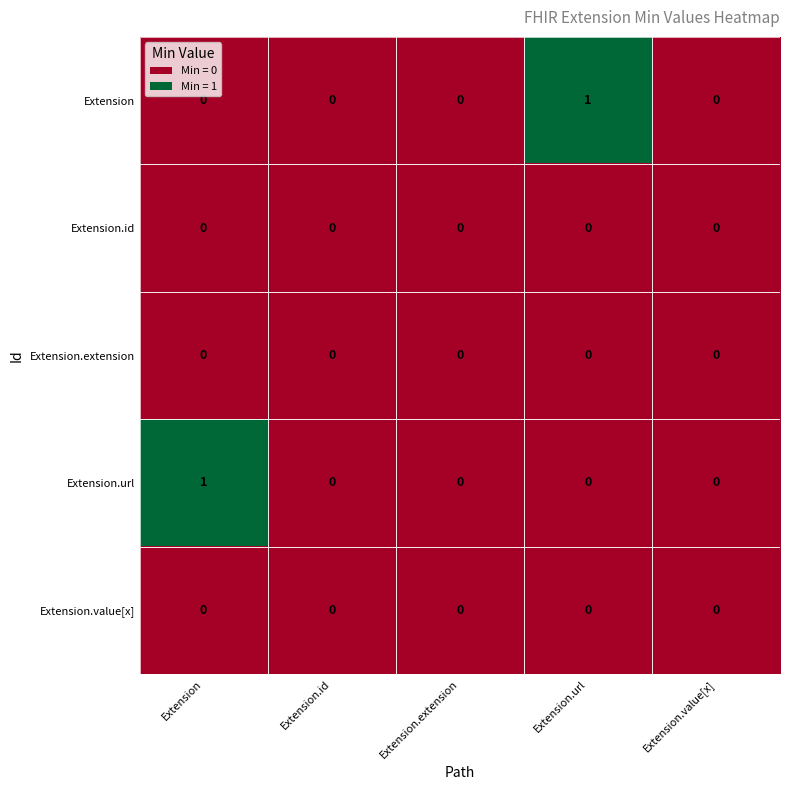

The value of Extension at Extension.id is 0. True or false?

True